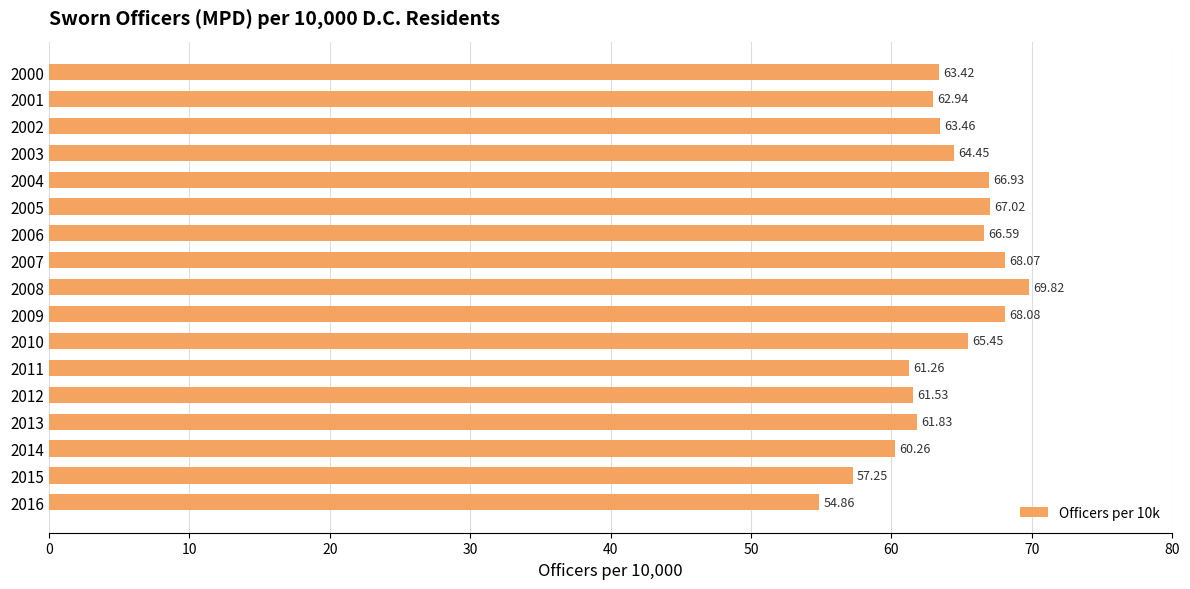

List the labels in order of value, smallest first.

2016, 2015, 2014, 2011, 2012, 2013, 2001, 2000, 2002, 2003, 2010, 2006, 2004, 2005, 2007, 2009, 2008